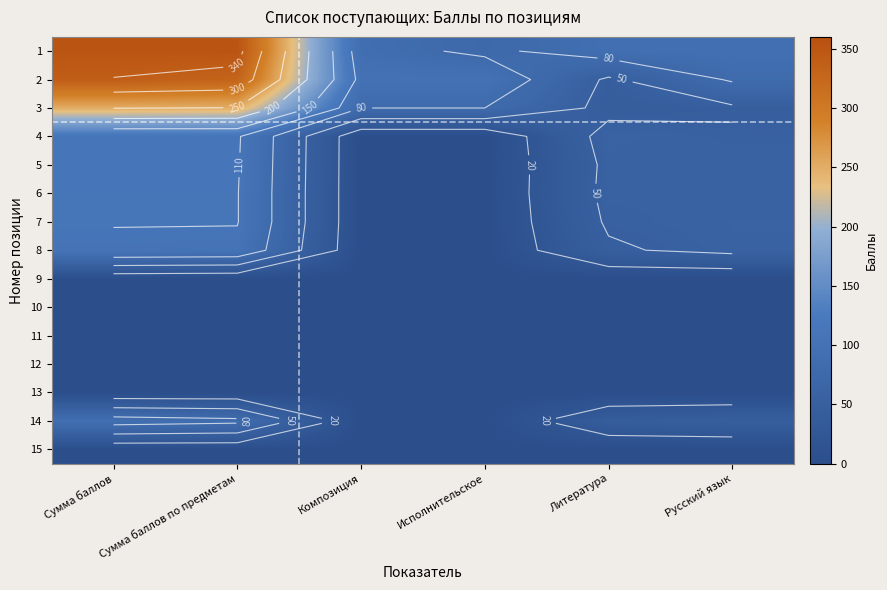

What is the difference between the 2 values at Сумма баллов and Сумма баллов по предметам?

10